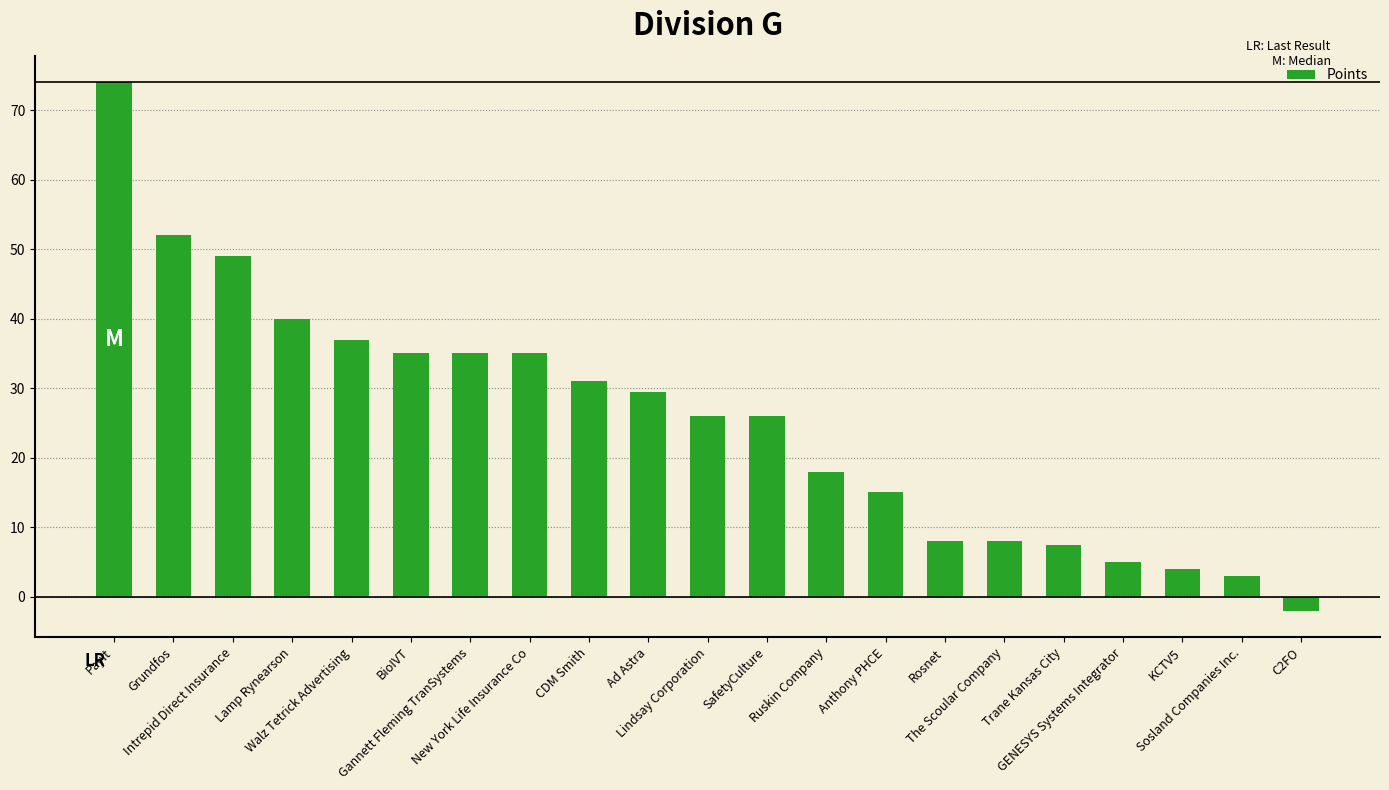

What is the minimum value shown in the chart?

-2.0